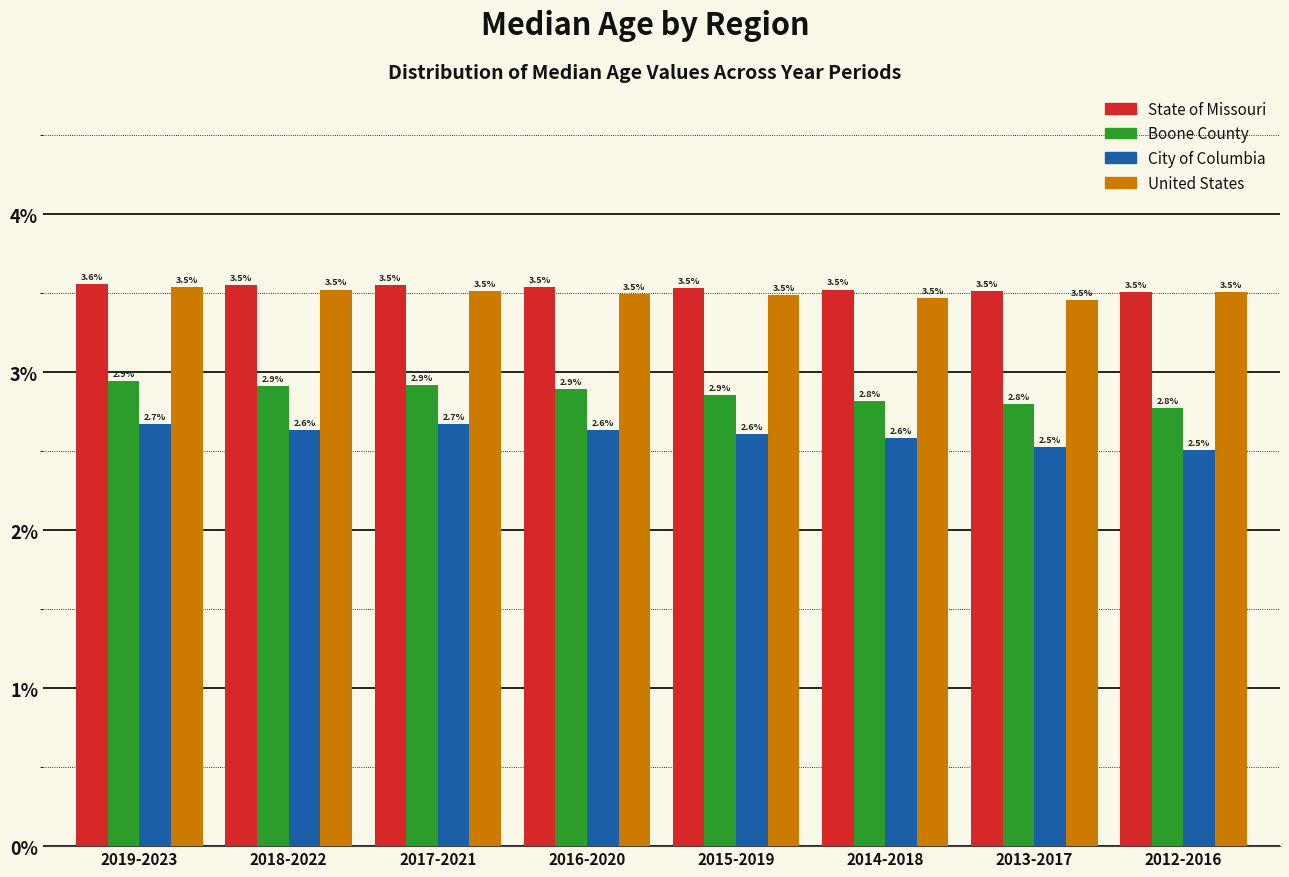

Reading left to right, what are all the values shown in this chart?

State of Missouri: 3.6	3.5	3.5	3.5	3.5	3.5	3.5	3.5
Boone County: 2.9	2.9	2.9	2.9	2.9	2.8	2.8	2.8
City of Columbia: 2.7	2.6	2.7	2.6	2.6	2.6	2.5	2.5
United States: 3.5	3.5	3.5	3.5	3.5	3.5	3.5	3.5